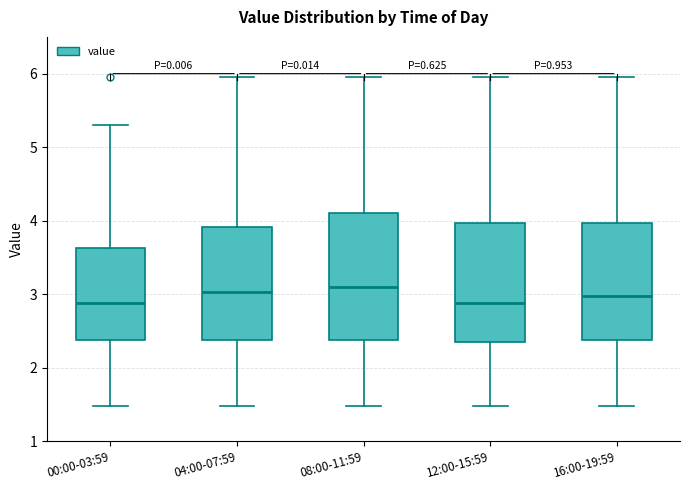

Where is the lower edge of the box for 04:00-07:59 on the y-axis? The values are not printed on the chart, so give them approximately, as read against the axis.

2.4